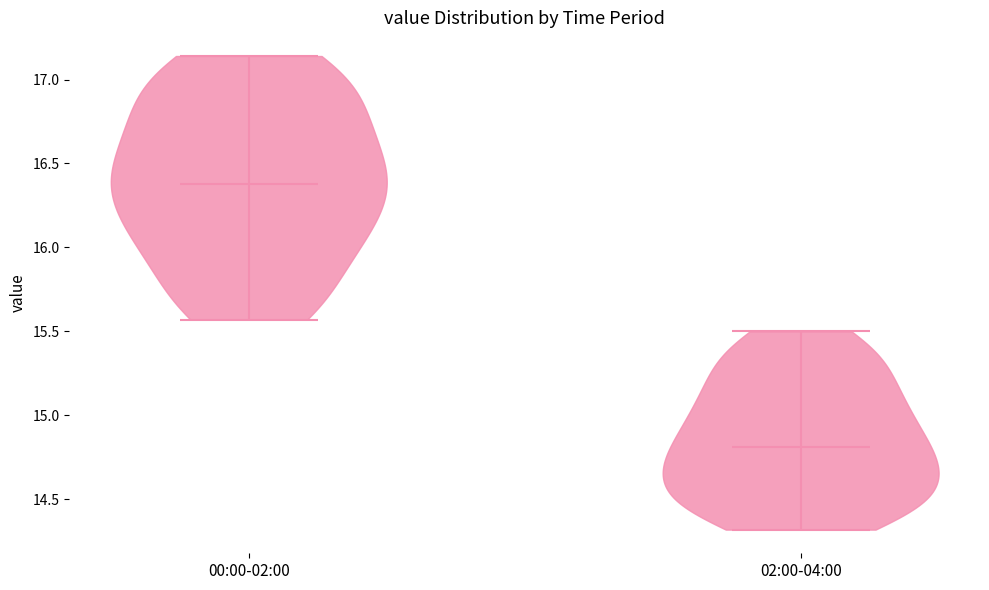

Reading left to right, read every violin against the y-axis: where its median line is, and the lowest and highest points it reaches. The values are not printed on the chart, so give them approximately, as read against the axis.

00:00-02:00: median line 16.40, lowest point 15.55, highest point 17.15
02:00-04:00: median line 14.80, lowest point 14.30, highest point 15.50